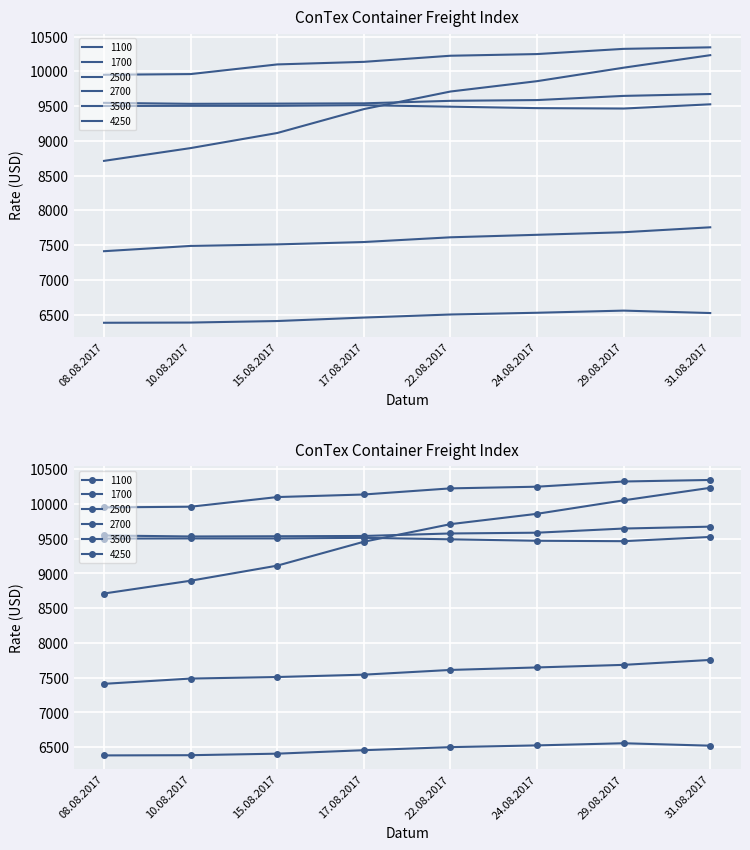

How many lines are shown in the chart?

6